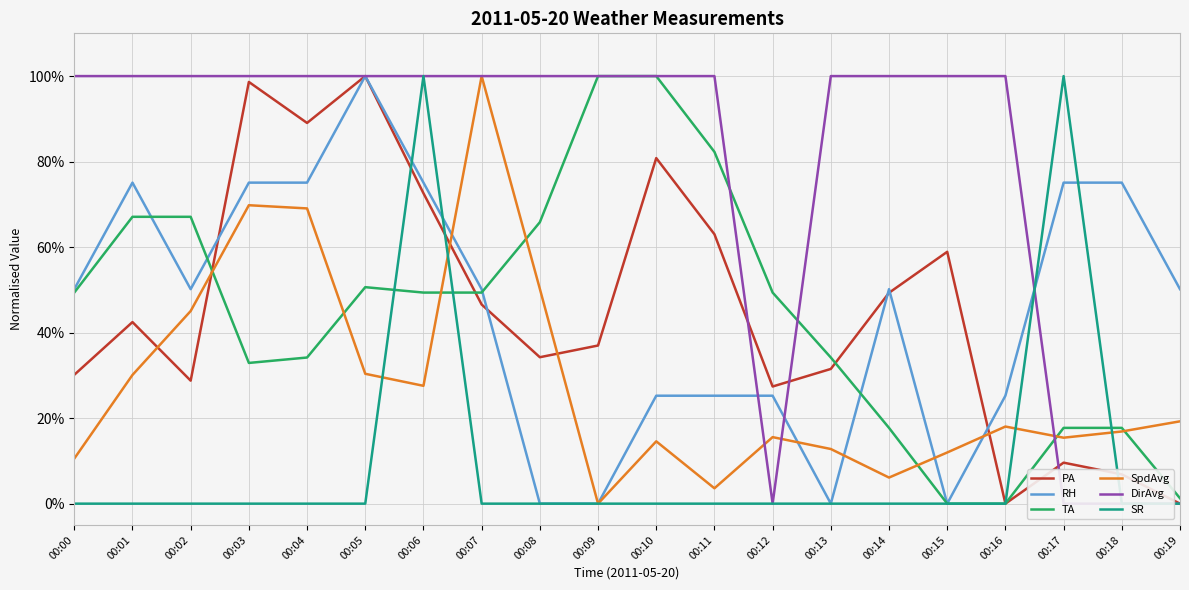

How many values in RH are above zero?

16